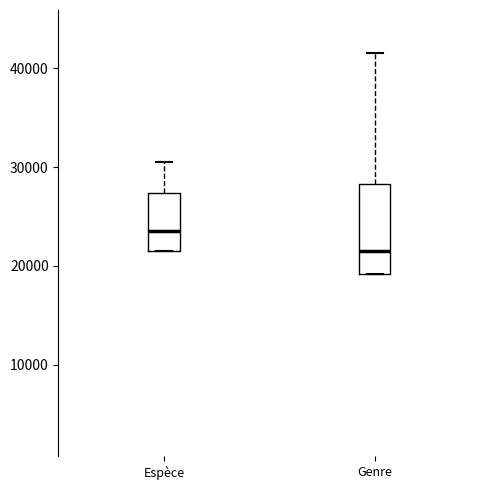

Which box has the highest median line?

Espèce